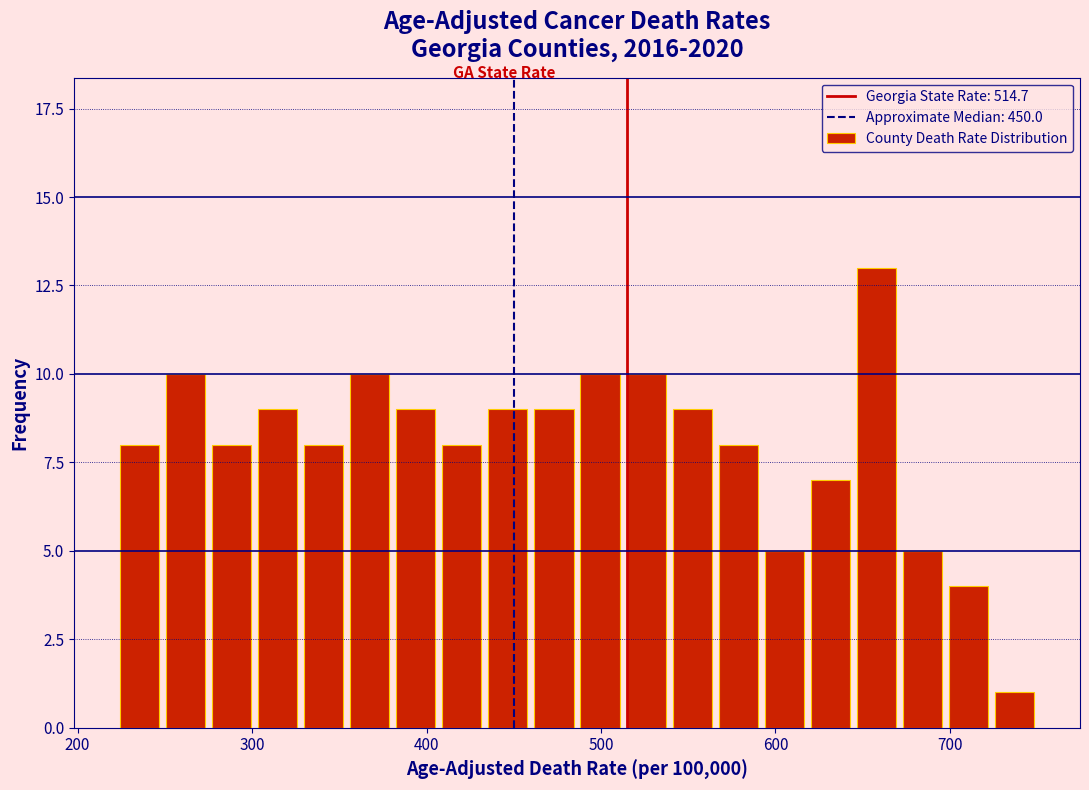

Around what value on the x-axis is the tallest bar? Give the approximate position of its centre, as read against the axis.

660